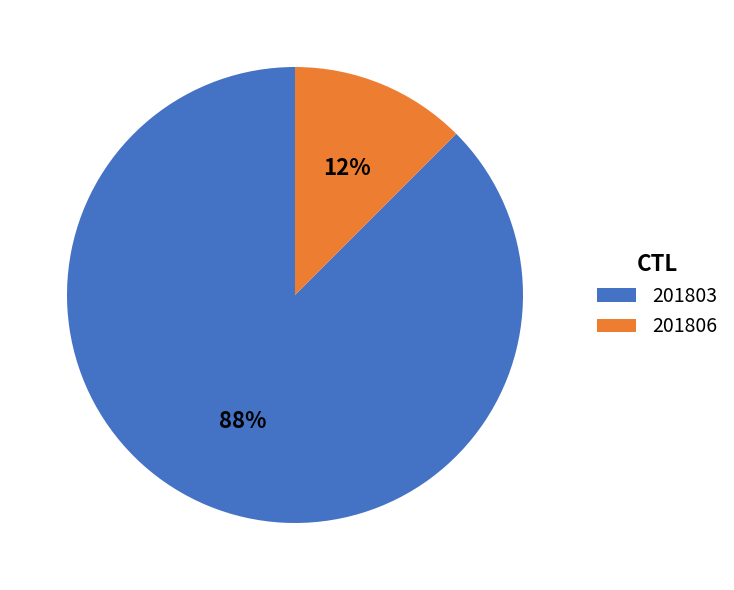

Is it true that 201806 is 12% of the pie?

True